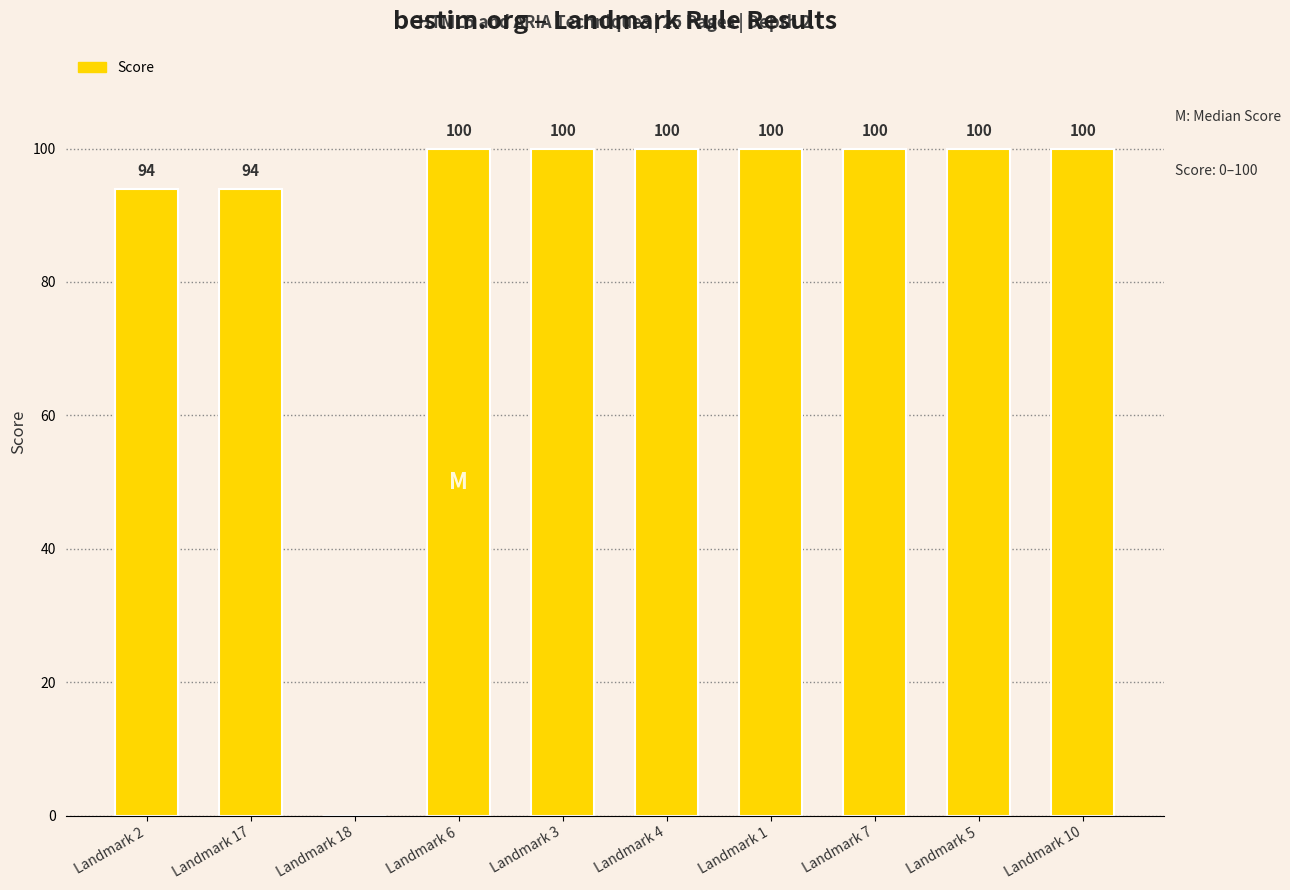

The value at Landmark 6 is 174. True or false?

False